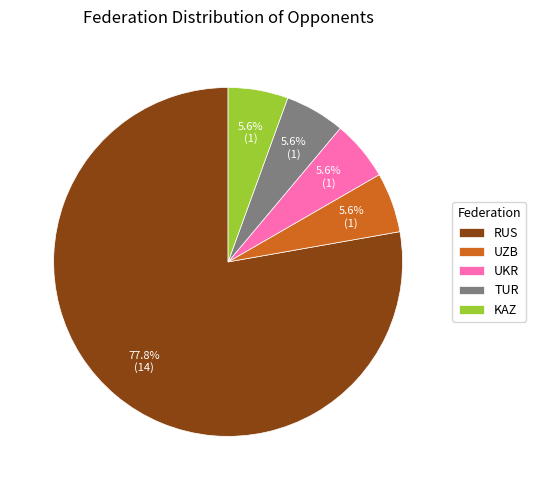

True or false: KAZ accounts for 6% of the total.

True